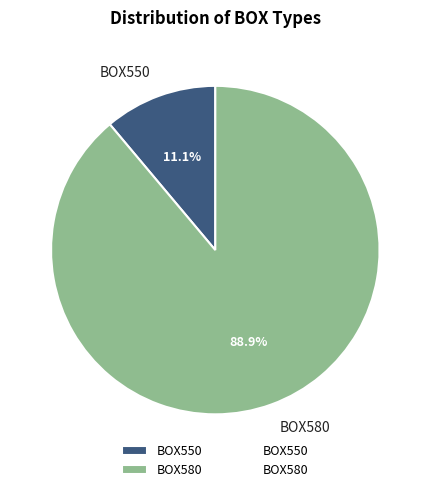

To the nearest percent, what portion does BOX550 represent?

11%